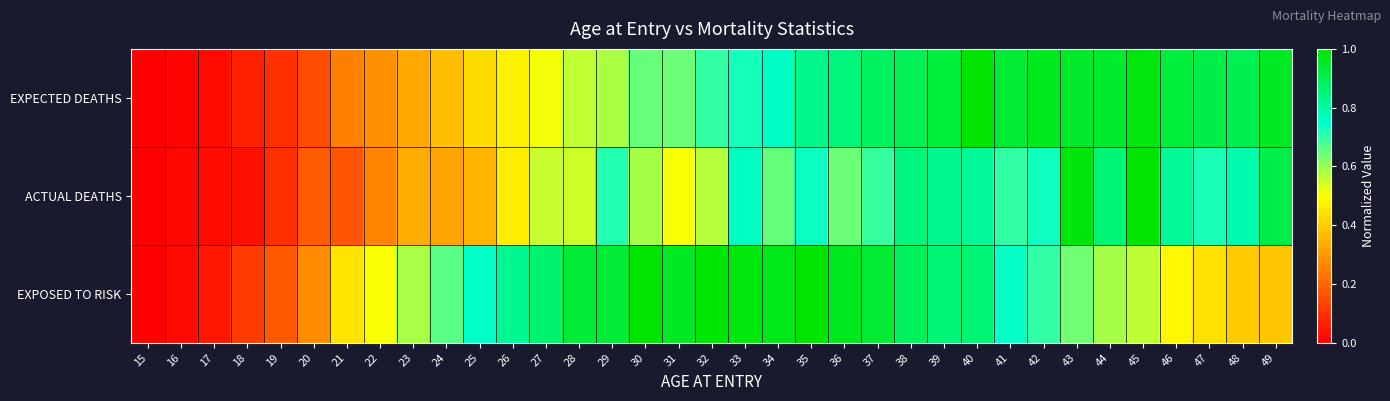

What is the greatest value displayed?

1.0